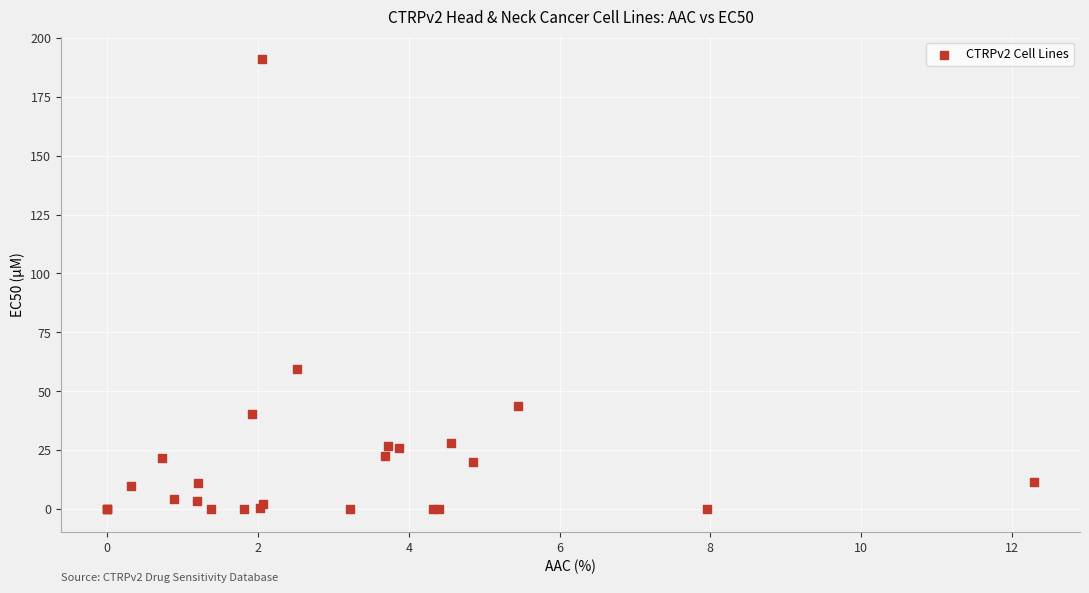

What Y value in the scatter plot is closest to 95?

59.6